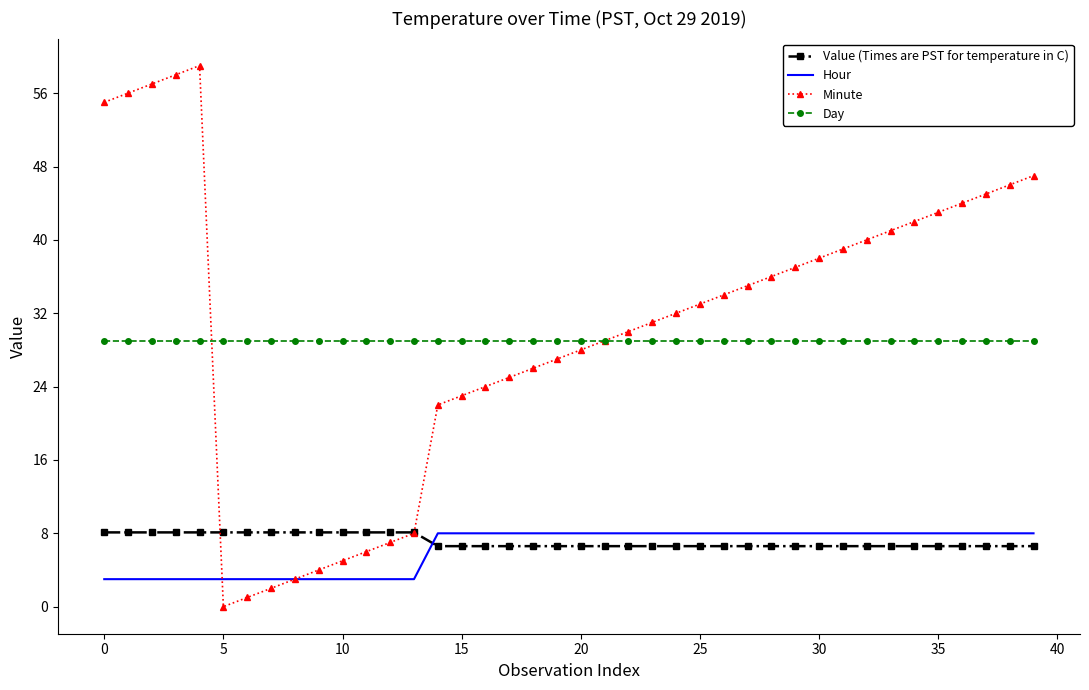

What is the maximum value for Day?

29.0